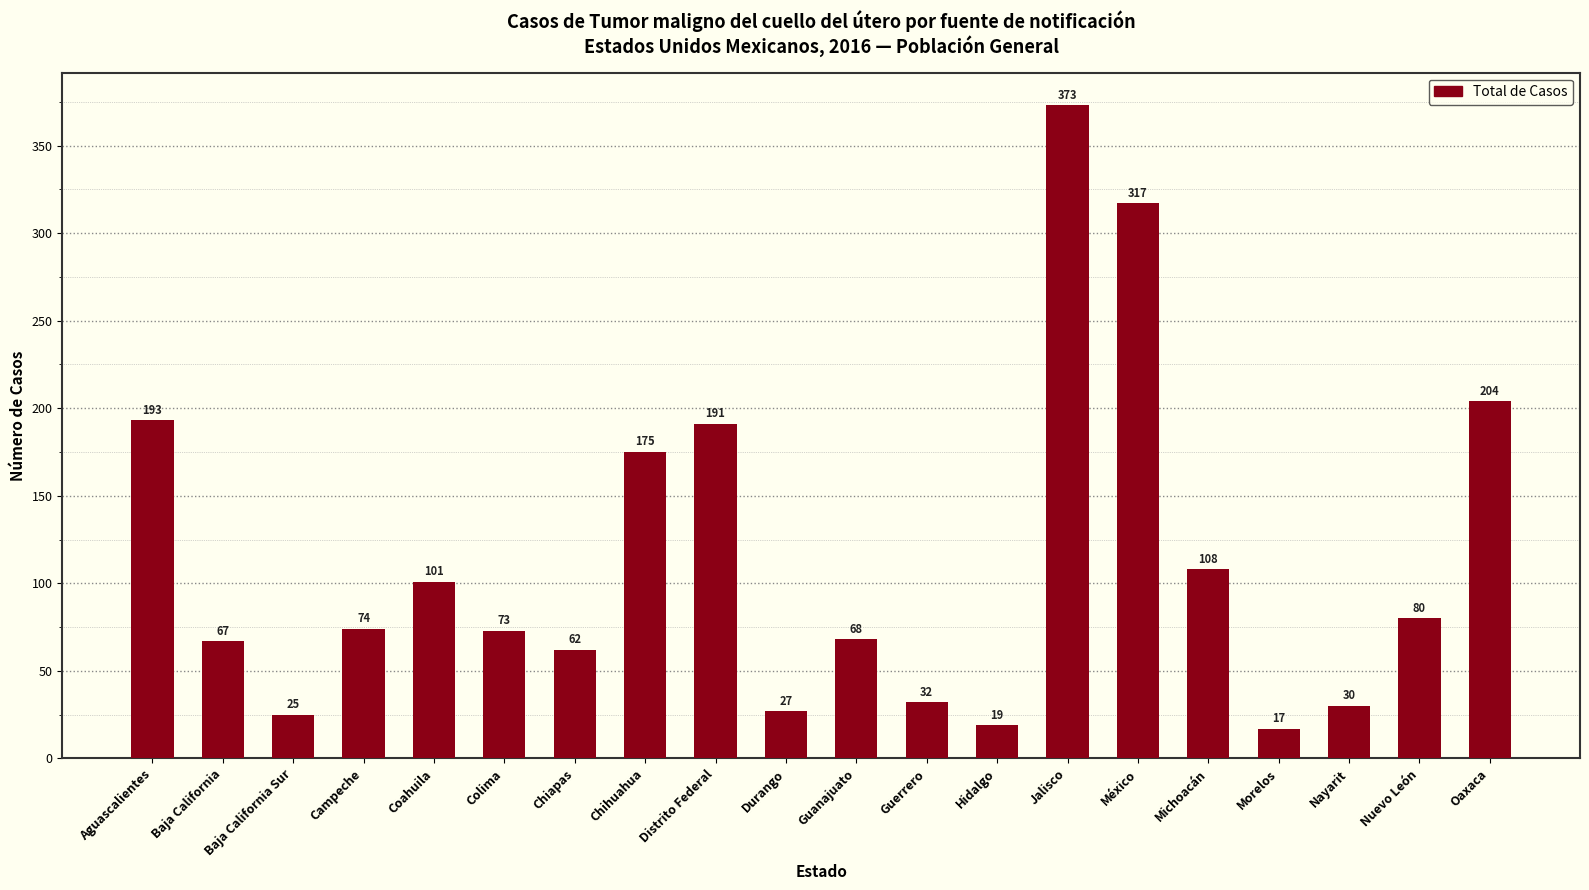

What is the difference between the values at Chihuahua and Morelos?

158